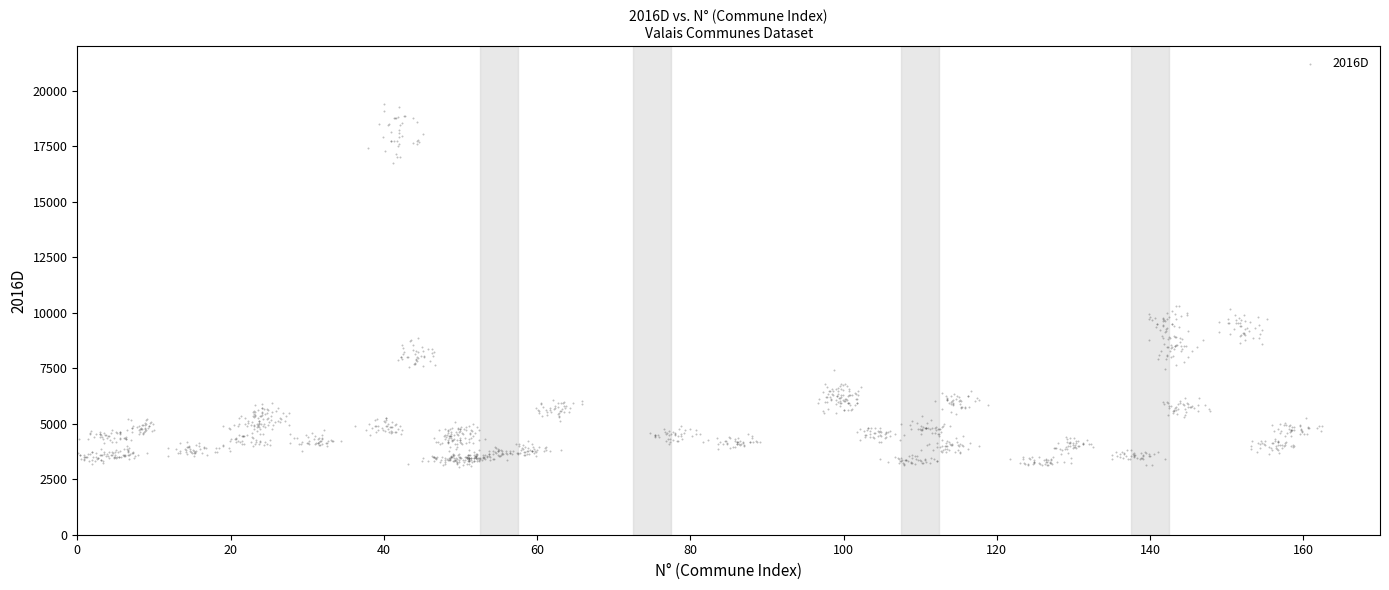

What is the range of Y values (max minus min)?

16373.4